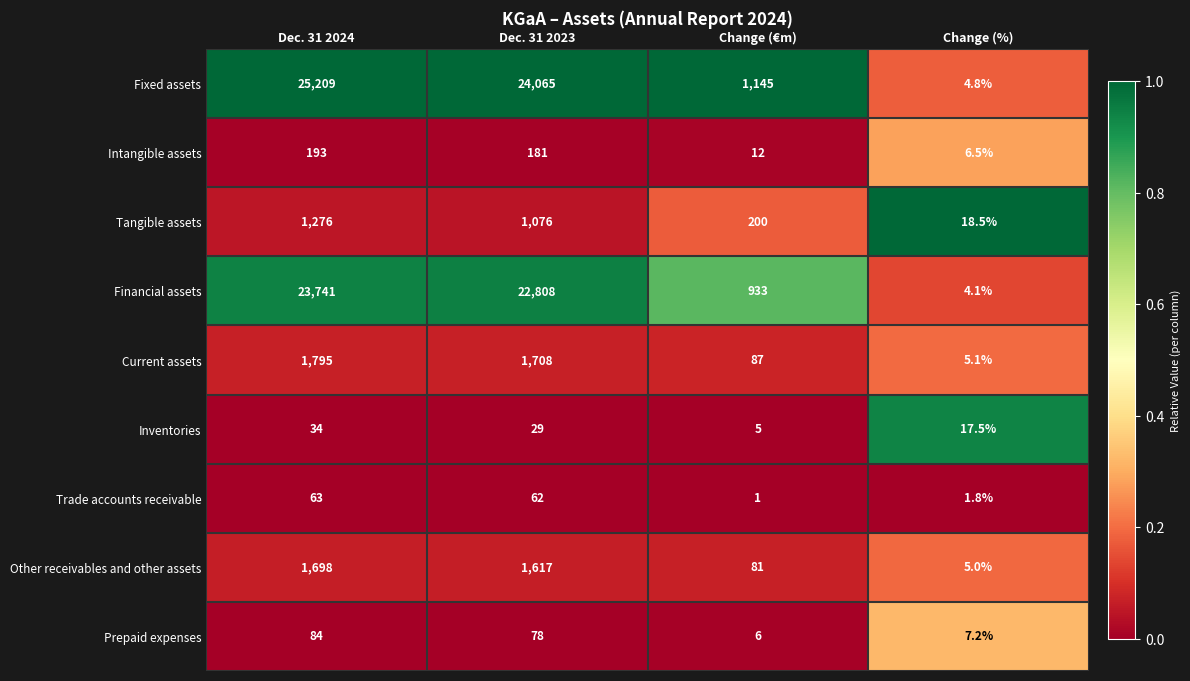

What is the difference between the highest and lowest values at Change (%)?

16.7